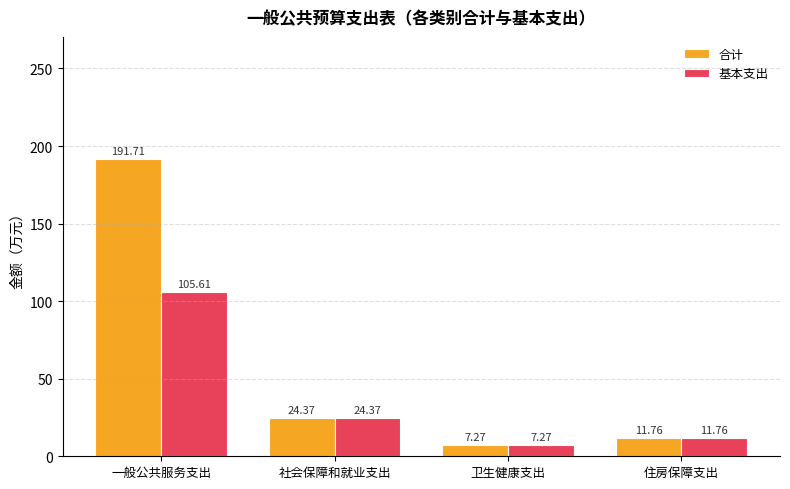

At which category does the chart reach its peak across all series?

一般公共服务支出